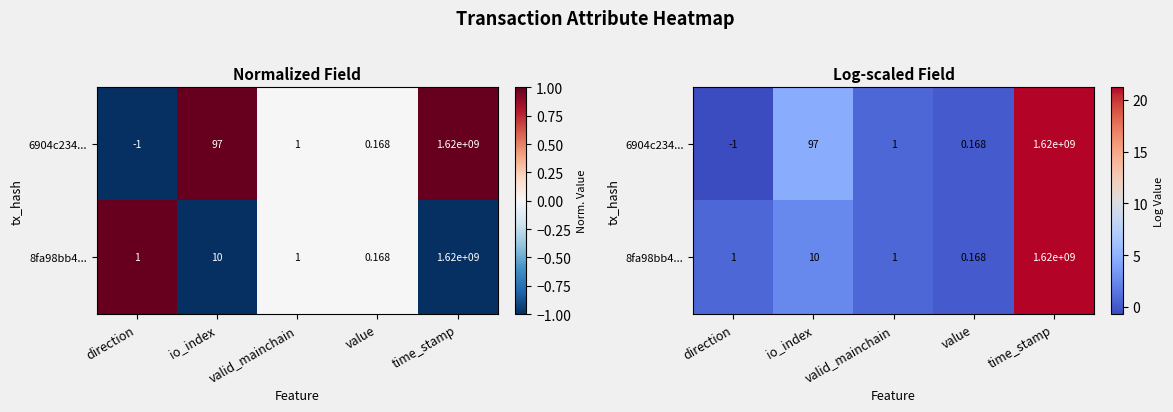

How many values in 6904c234... are below zero?

1